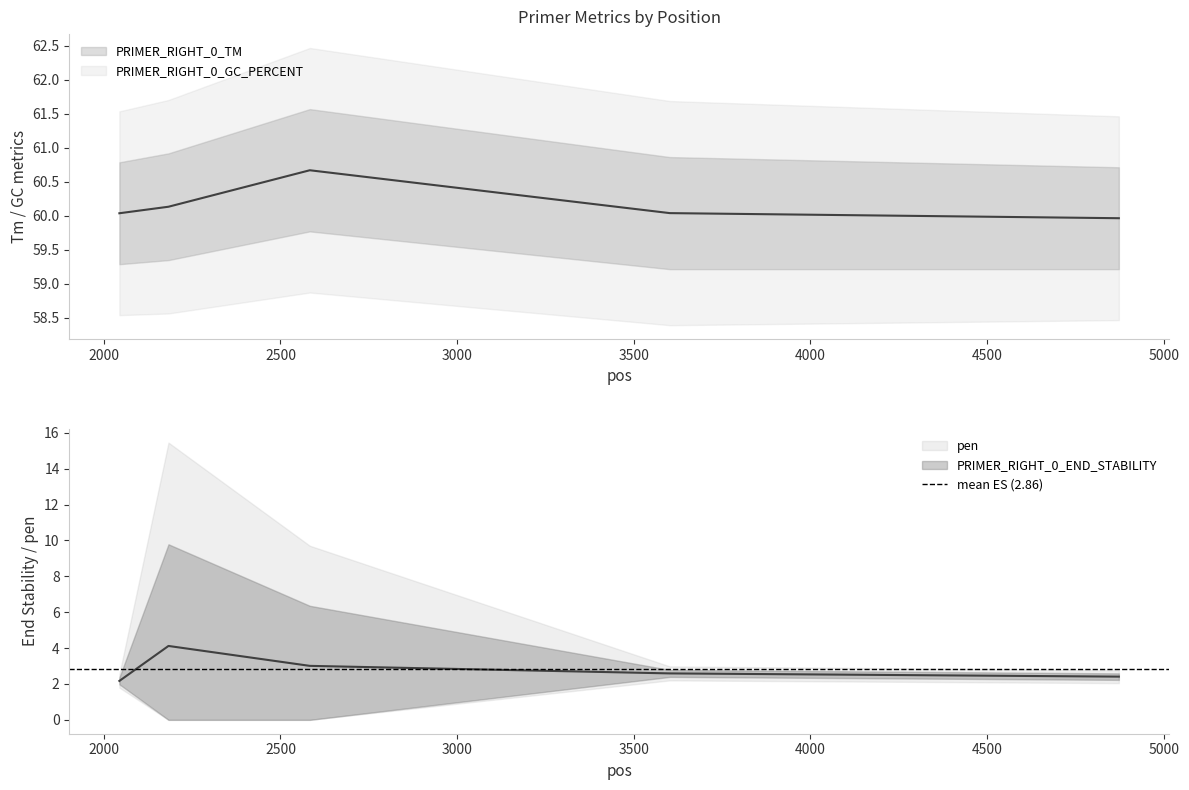

Between 2583 and 3602, which series saw the biggest shift?

PRIMER_RIGHT_0_TM